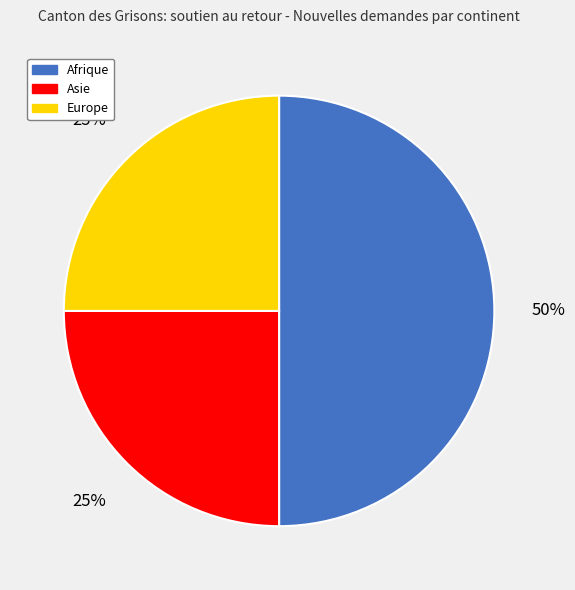

How many slices are in this pie chart?

3